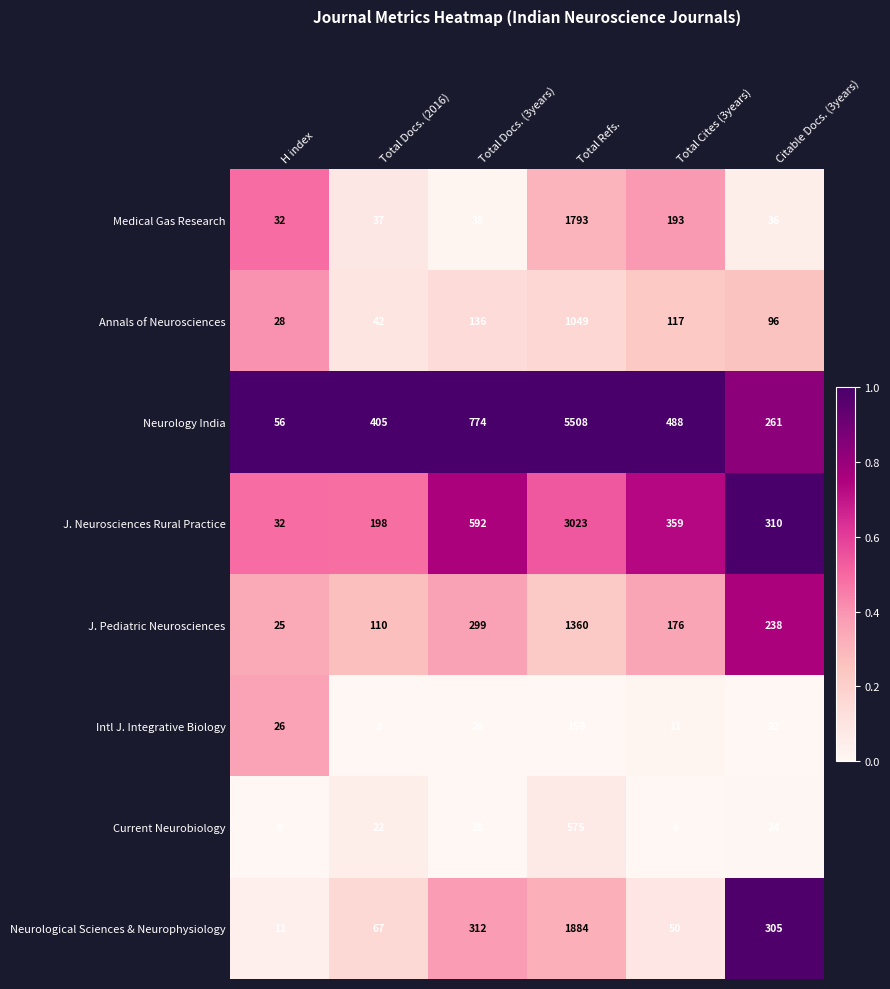

At Total Docs. (2016), list the series in order from smallest to largest.

Intl J. Integrative Biology, Current Neurobiology, Medical Gas Research, Annals of Neurosciences, Neurological Sciences & Neurophysiology, J. Pediatric Neurosciences, J. Neurosciences Rural Practice, Neurology India